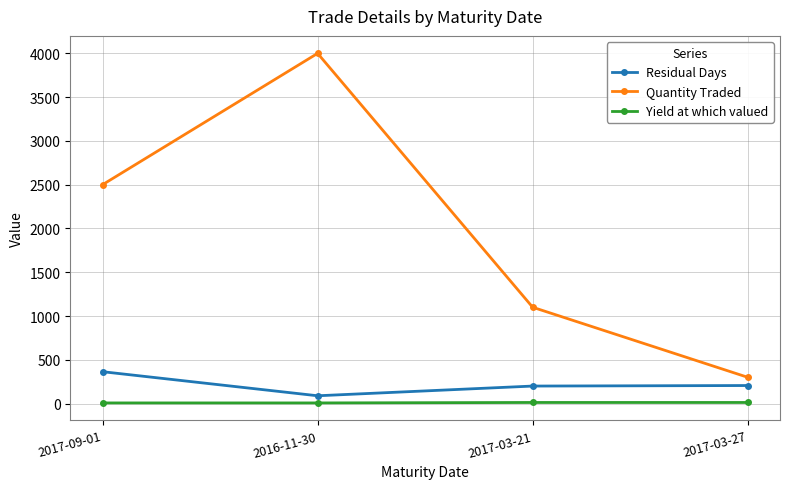

How many interior local valleys does the Residual Days series have?

1